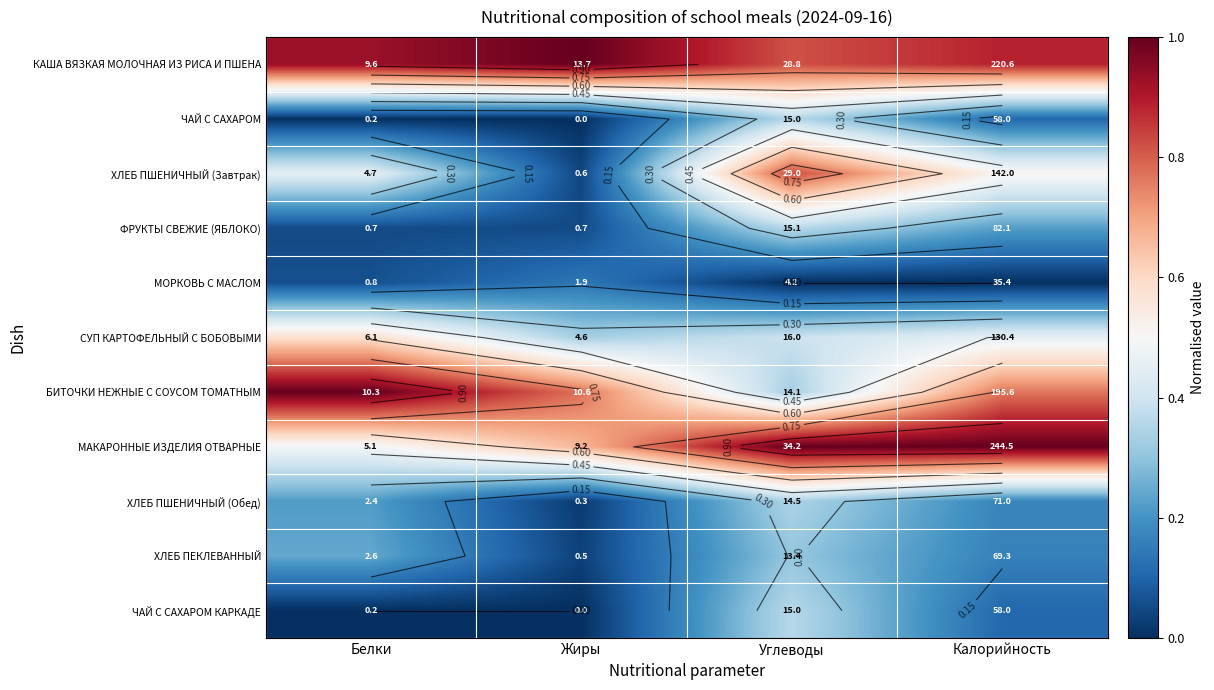

Is it true that КАША ВЯЗКАЯ МОЛОЧНАЯ ИЗ РИСА И ПШЕНА equals 1.0 at Жиры?

True